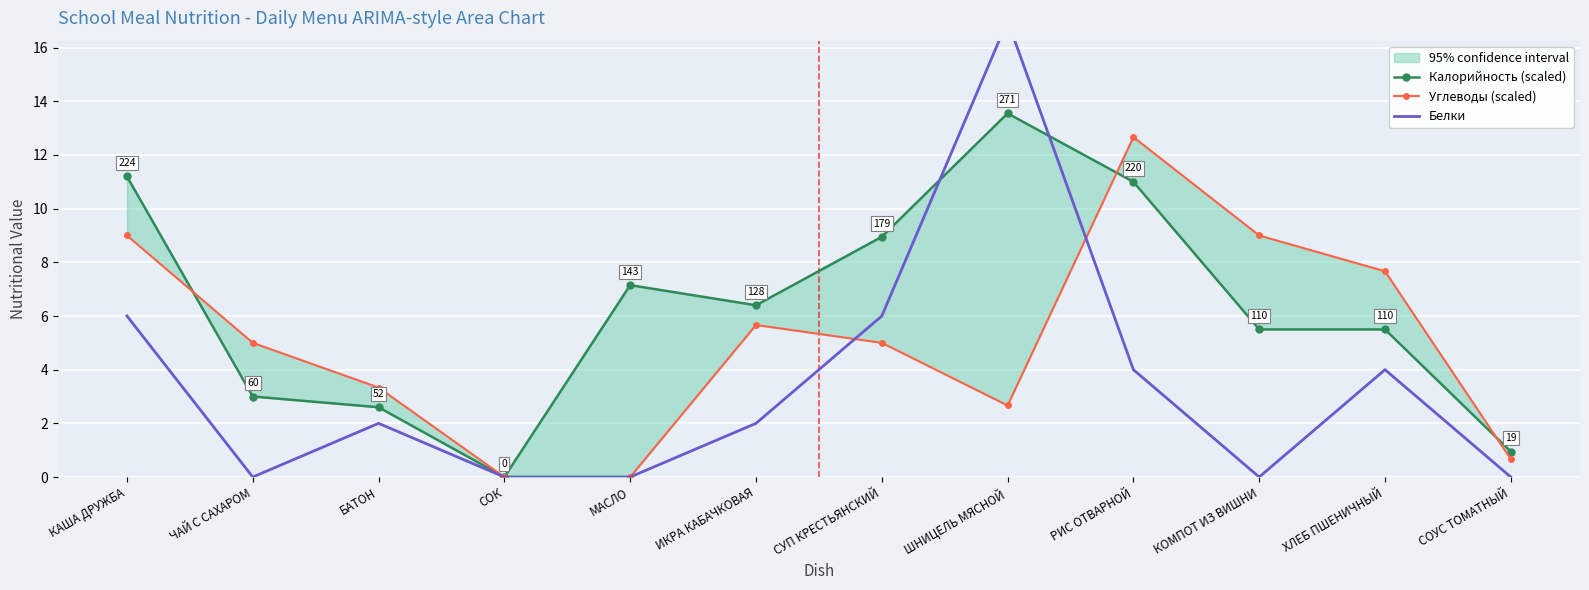

What is the maximum value shown in the chart?

17.0